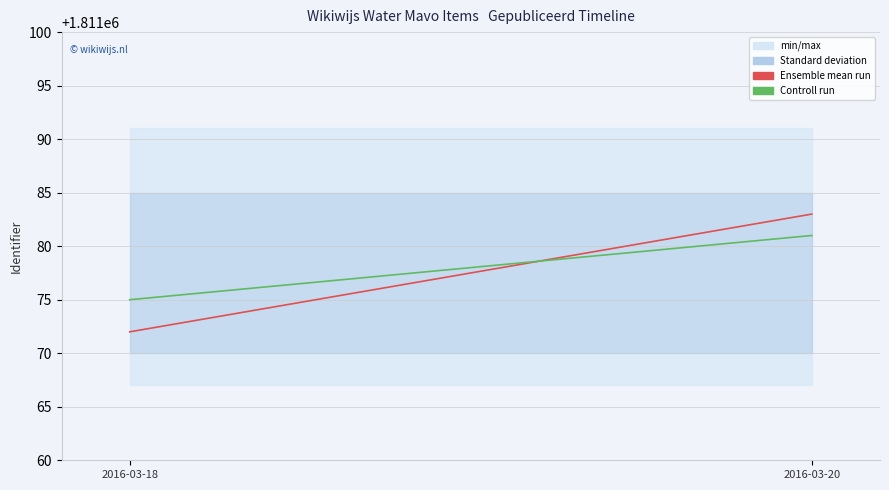

What is the sum of the Controll run values at 2016-03-18 and 2016-03-20?

3622156